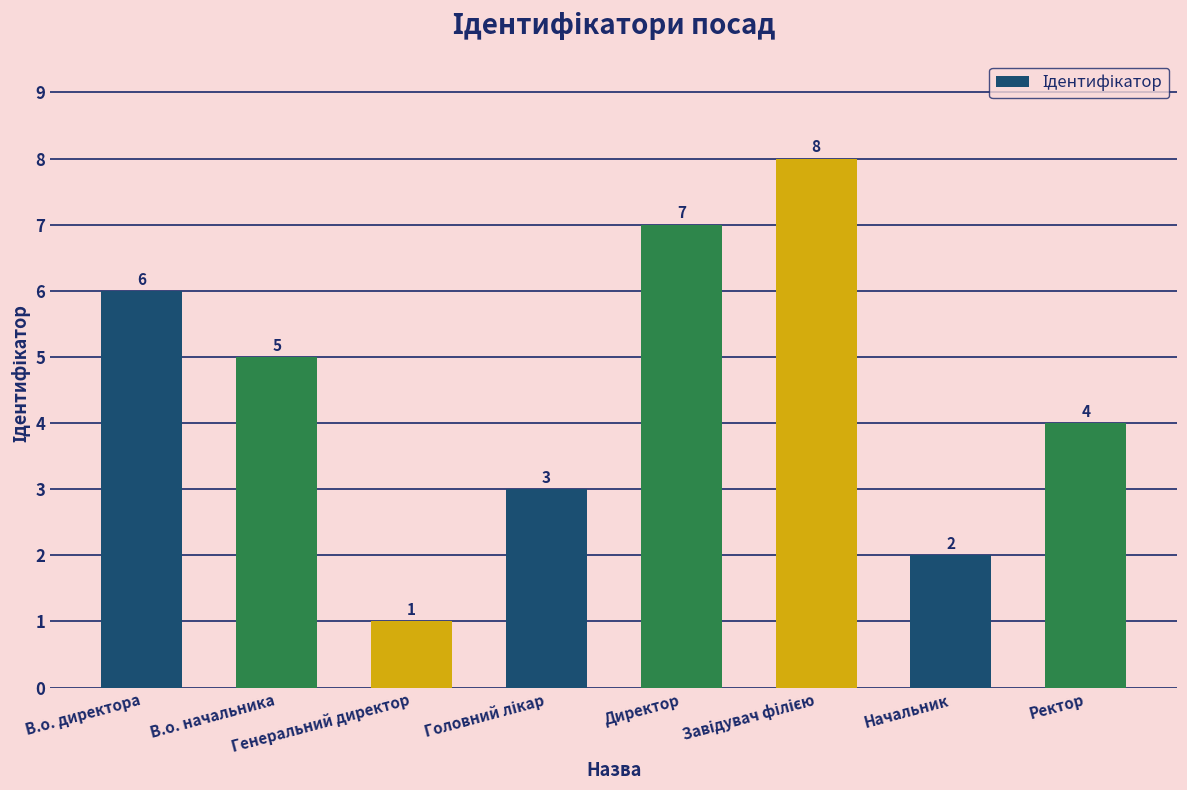

Read the value at В.о. директора.

6